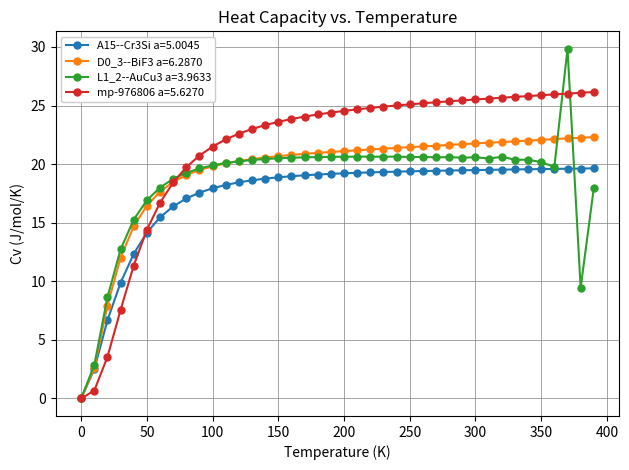

List the series in order of their peak value, highest first.

L1_2--AuCu3 a=3.9633, mp-976806 a=5.6270, D0_3--BiF3 a=6.2870, A15--Cr3Si a=5.0045